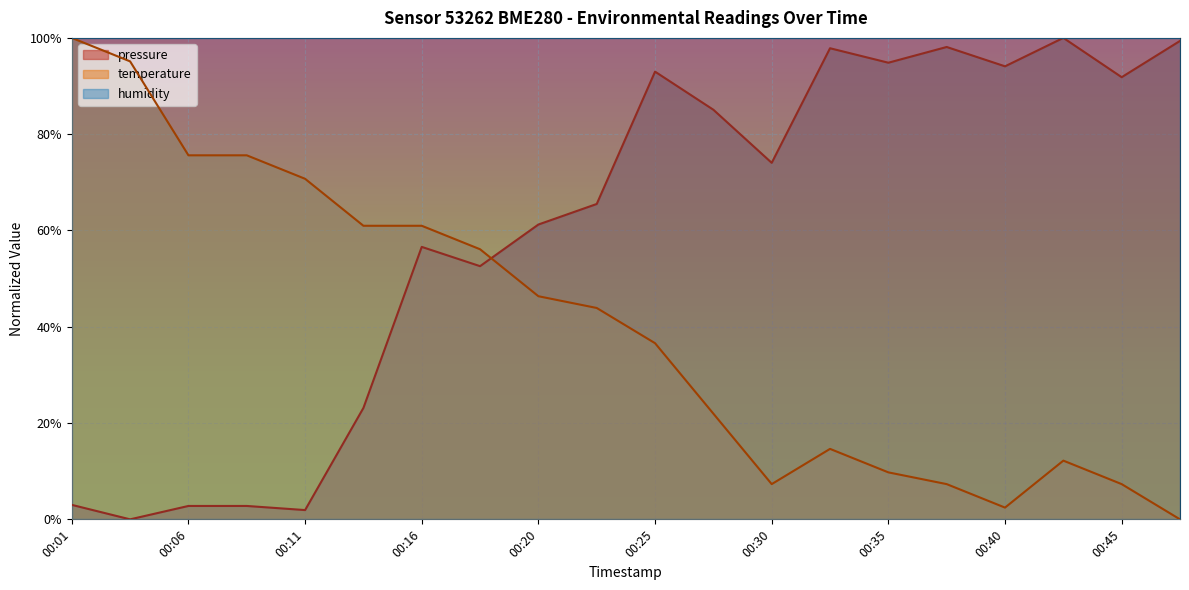

How many data points does each series have?

20